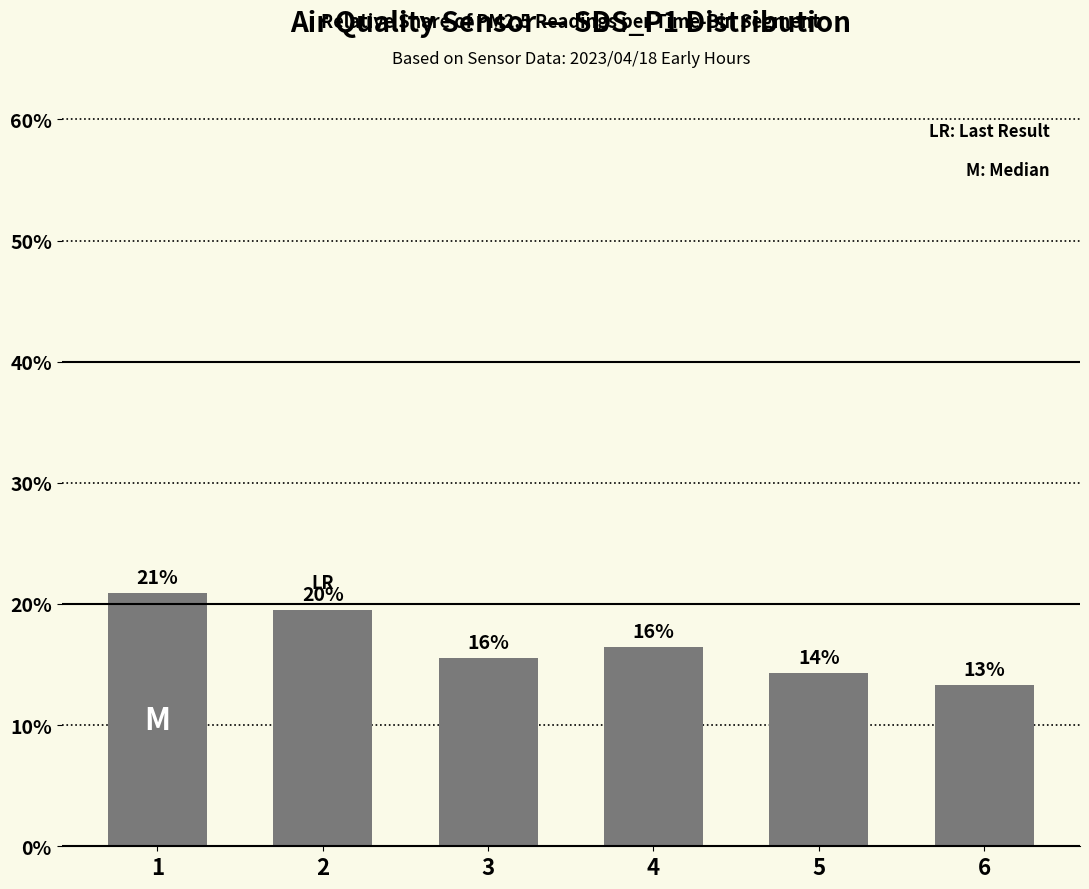

What is the average value?

16.7